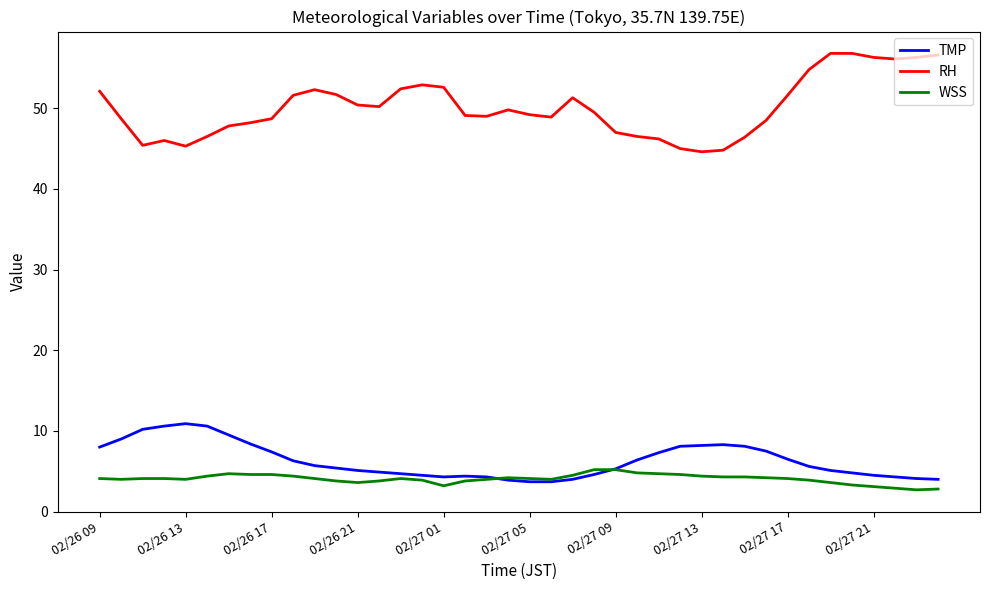

True or false: RH and TMP cross at least once.

False